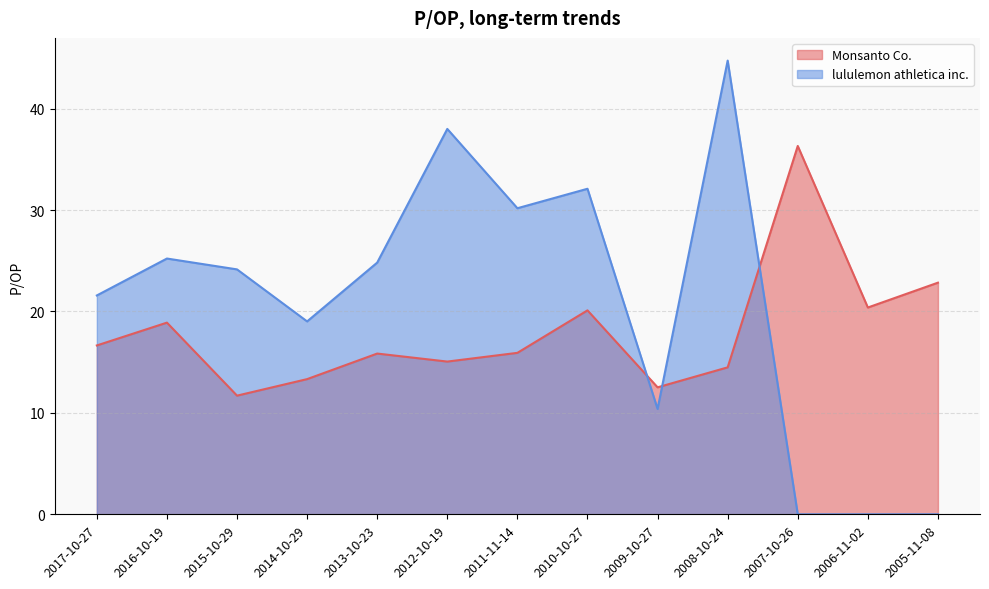

Does the chart display data point markers on the line(s)?

No